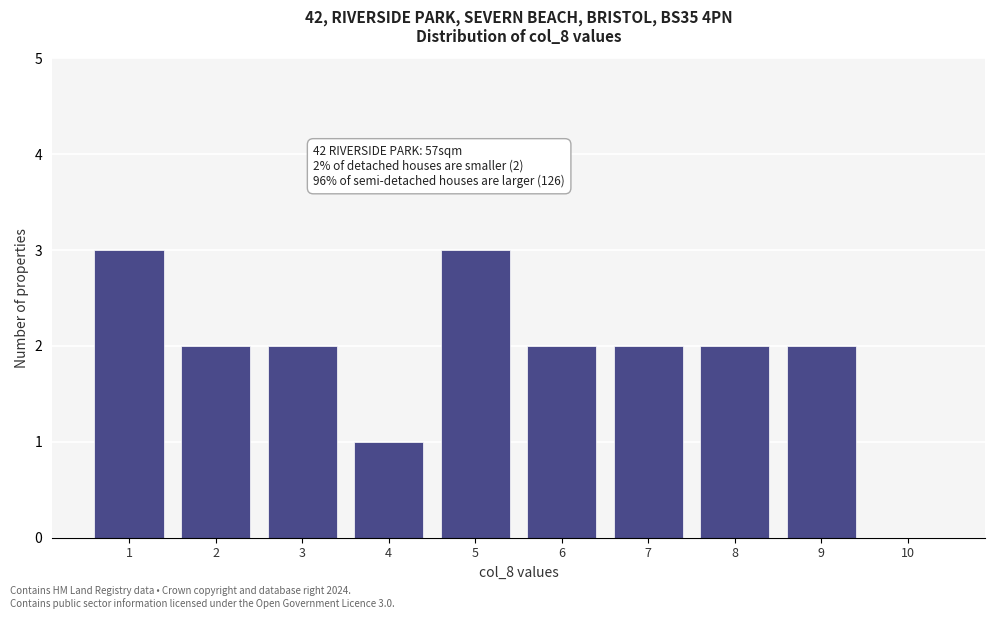

Reading right to left, what are all the values shown in this chart?

10=0	9=2	8=2	7=2	6=2	5=3	4=1	3=2	2=2	1=3